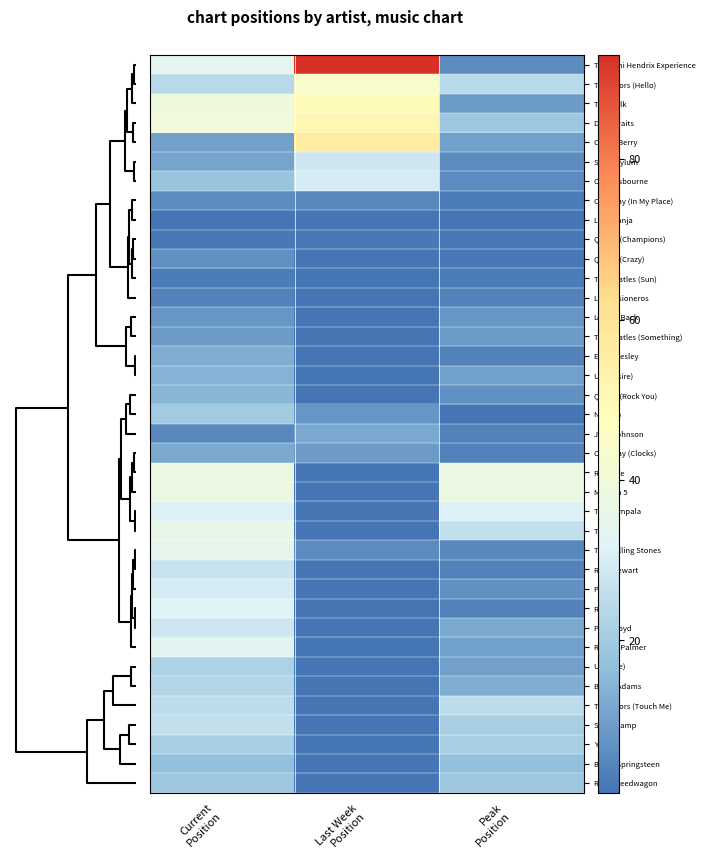

At how many categories does at least one series exceed 85?

1